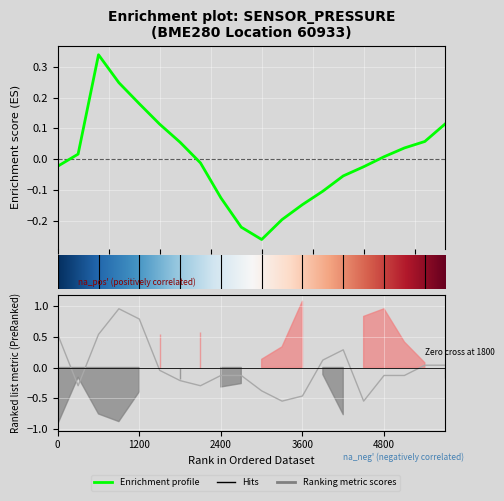

What is the difference between the pressure values at 17 and 9?

0.3